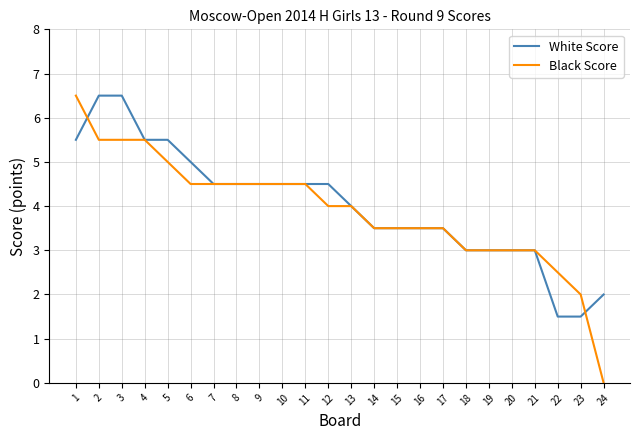

What is the greatest value displayed?

6.5